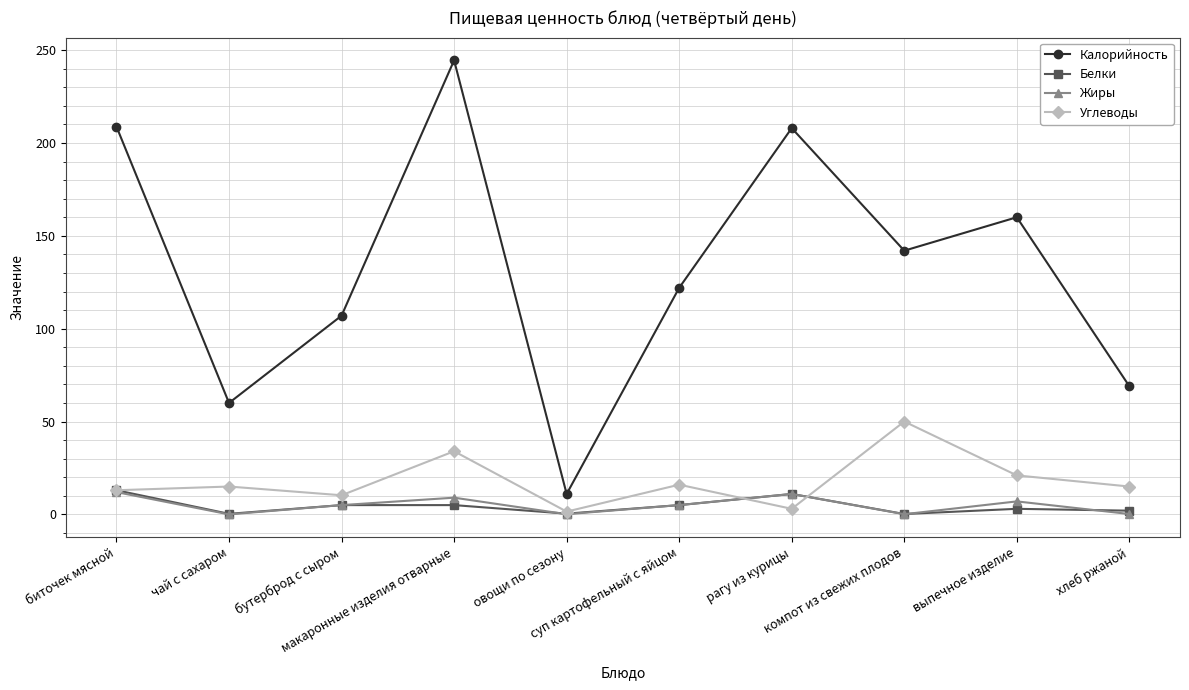

Is the value of Жиры at компот из свежих плодов greater than the value of Калорийность at макаронные изделия отварные?

No